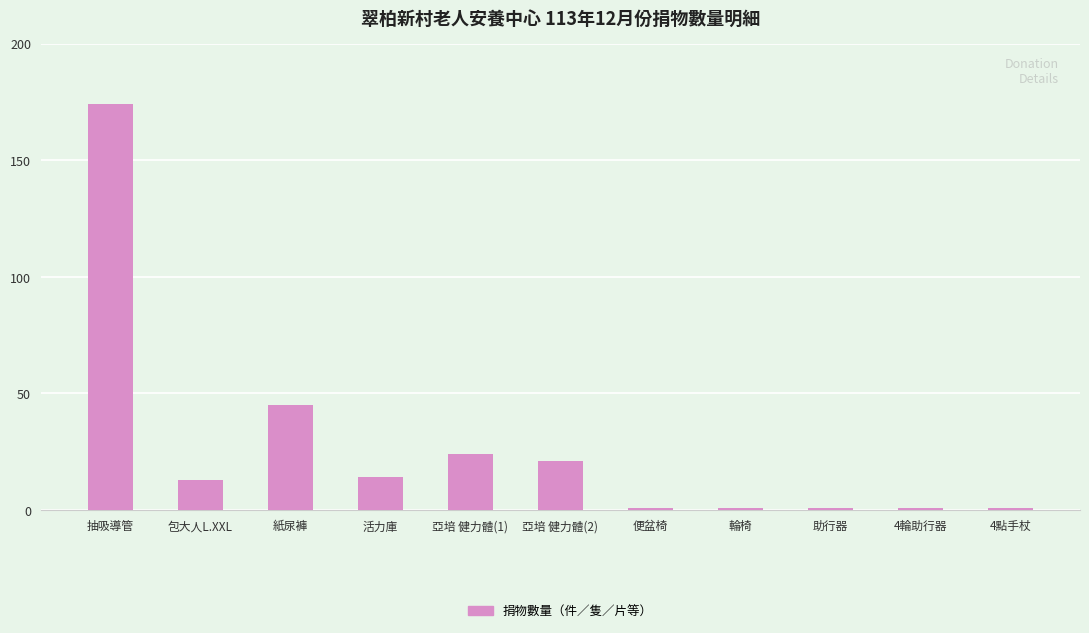

How many distinct data groups are displayed?

1